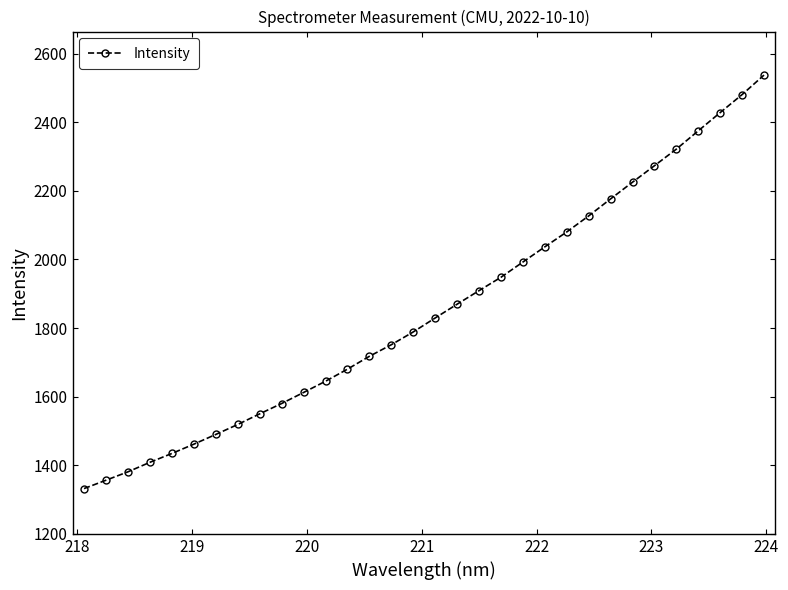

What is the difference between the maximum and second lowest values?

1180.8